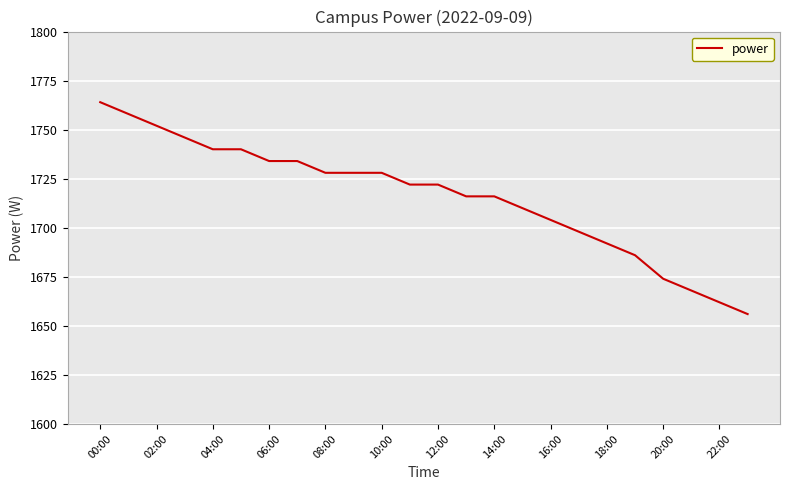

What is the greatest value displayed?

1764